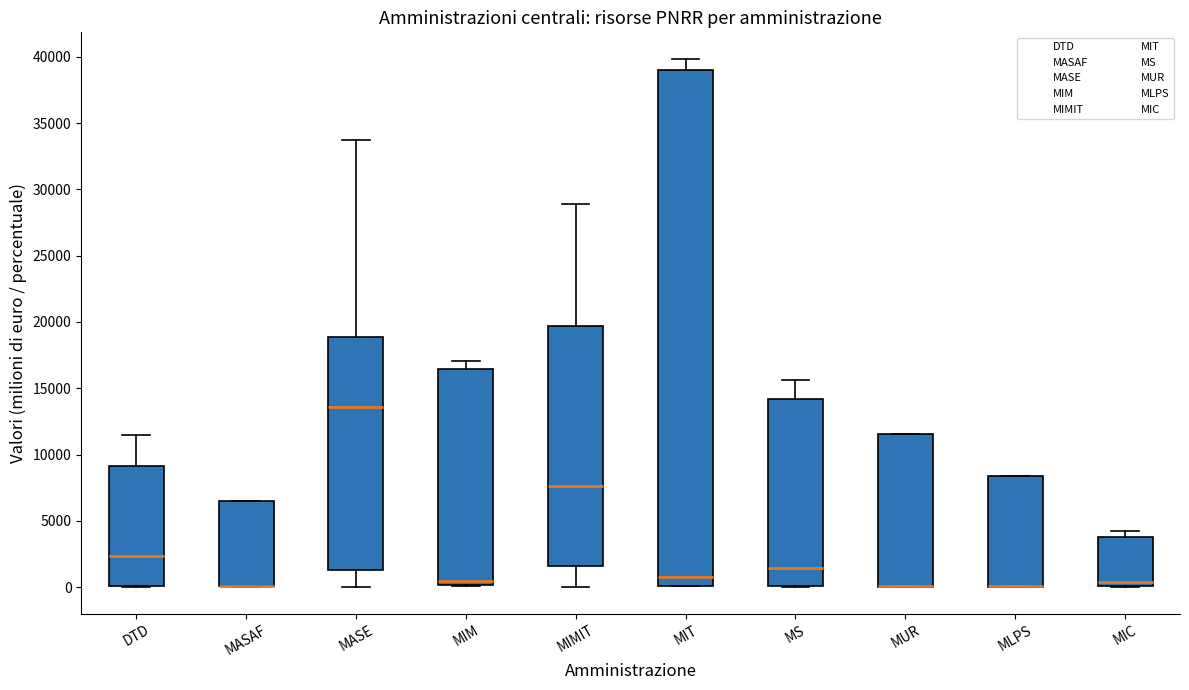

Where does the upper whisker of the box for DTD end on the y-axis? The values are not printed on the chart, so give them approximately, as read against the axis.

11500